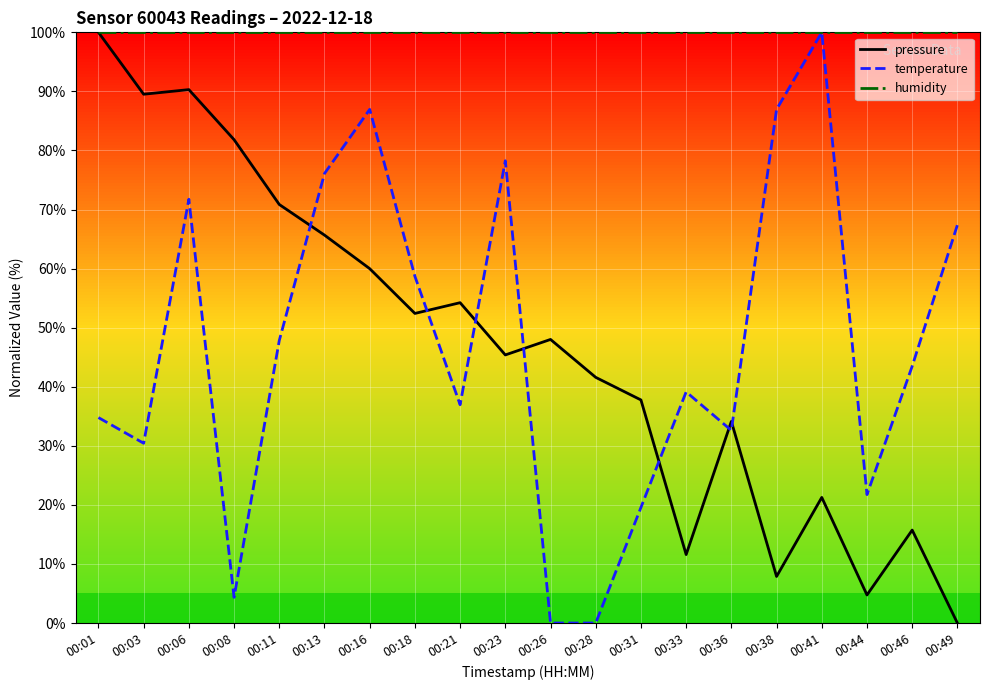

True or false: pressure and temperature cross at least once.

True